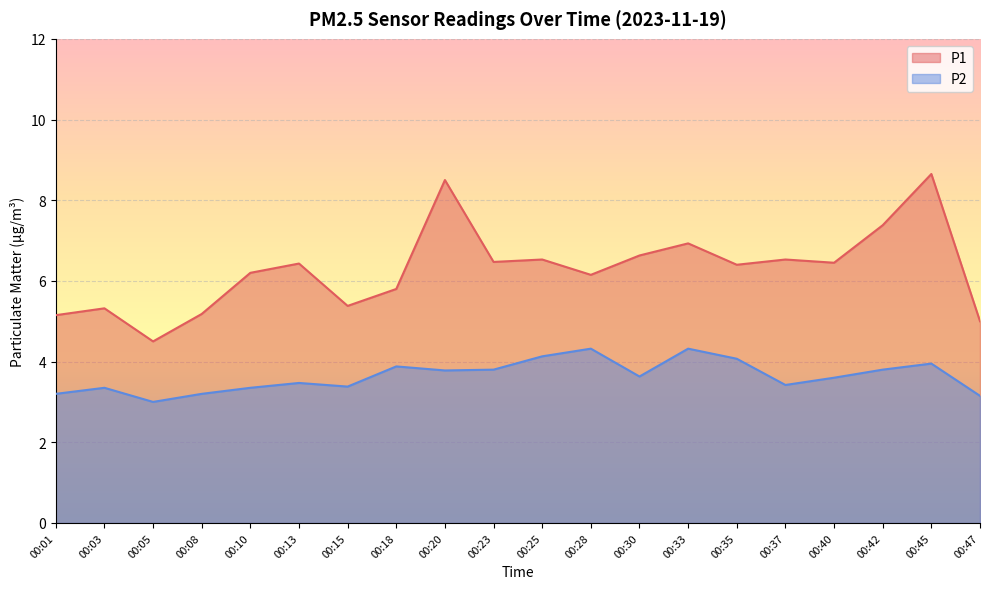

What is the value of the P1 point at the 14th from the left?

6.9